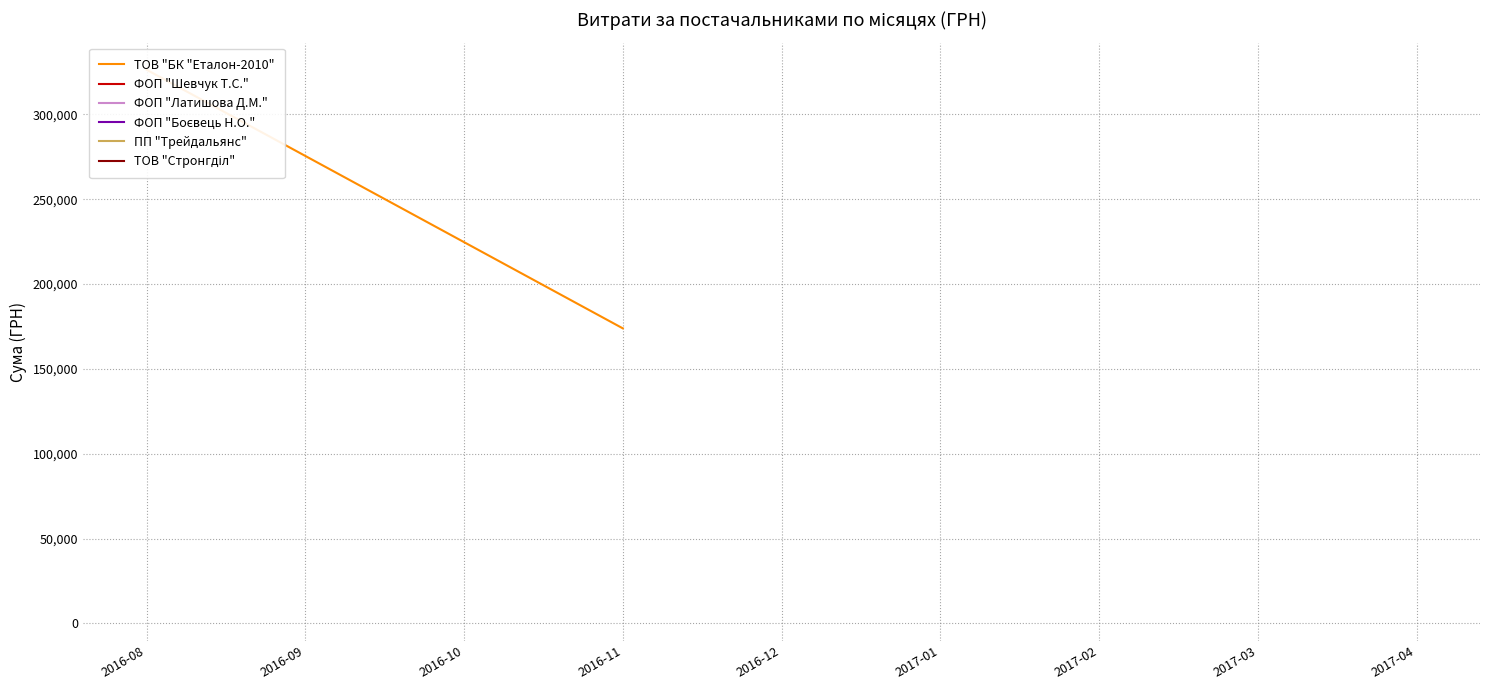

What is the value of the 2nd point from the left?

173854.7